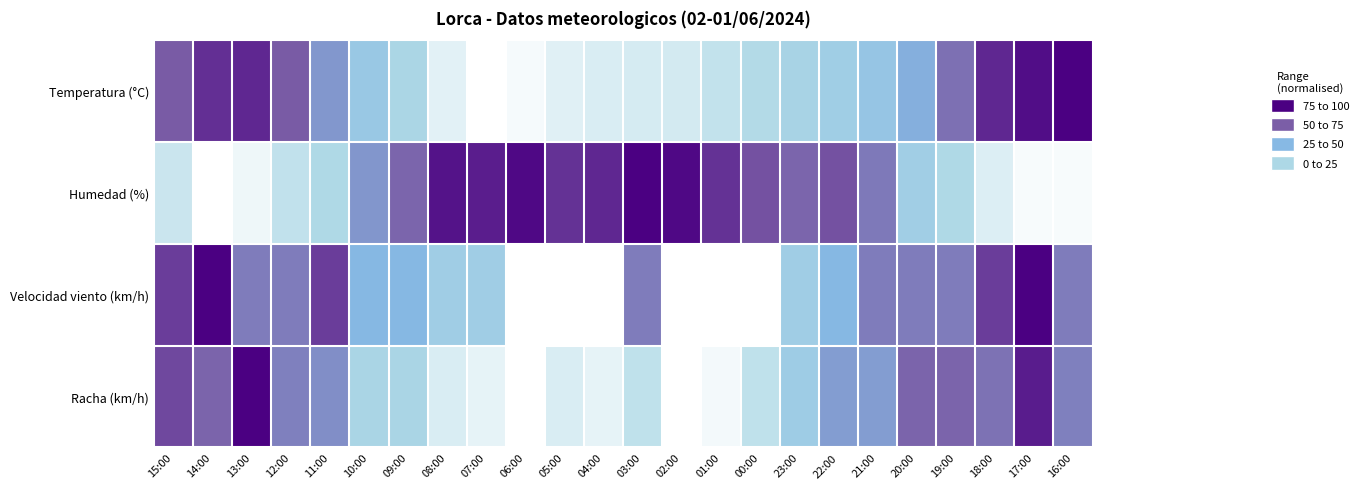

Reading right to left, transcribe all the data shown in this chart.

Temperatura (°C): 16:00=1.0	17:00=1.0	18:00=0.9	19:00=0.7	20:00=0.5	21:00=0.4	22:00=0.3	23:00=0.3	00:00=0.2	01:00=0.2	02:00=0.1	03:00=0.1	04:00=0.1	05:00=0.1	06:00=0.0	07:00=0.0	08:00=0.1	09:00=0.3	10:00=0.4	11:00=0.6	12:00=0.8	13:00=0.9	14:00=0.9	15:00=0.8
Humedad (%): 16:00=0.0	17:00=0.0	18:00=0.1	19:00=0.2	20:00=0.3	21:00=0.7	22:00=0.8	23:00=0.7	00:00=0.8	01:00=0.9	02:00=1.0	03:00=1.0	04:00=0.9	05:00=0.9	06:00=1.0	07:00=0.9	08:00=0.9	09:00=0.7	10:00=0.6	11:00=0.2	12:00=0.2	13:00=0.1	14:00=0.0	15:00=0.2
Velocidad viento (km/h): 16:00=0.7	17:00=1.0	18:00=0.8	19:00=0.7	20:00=0.7	21:00=0.7	22:00=0.5	23:00=0.3	00:00=0.0	01:00=0.0	02:00=0.0	03:00=0.7	04:00=0.0	05:00=0.0	06:00=0.0	07:00=0.3	08:00=0.3	09:00=0.5	10:00=0.5	11:00=0.8	12:00=0.7	13:00=0.7	14:00=1.0	15:00=0.8
Racha (km/h): 16:00=0.7	17:00=0.9	18:00=0.7	19:00=0.7	20:00=0.7	21:00=0.6	22:00=0.6	23:00=0.3	00:00=0.2	01:00=0.0	02:00=0.0	03:00=0.2	04:00=0.1	05:00=0.1	06:00=0.0	07:00=0.1	08:00=0.1	09:00=0.3	10:00=0.3	11:00=0.6	12:00=0.7	13:00=1.0	14:00=0.7	15:00=0.8